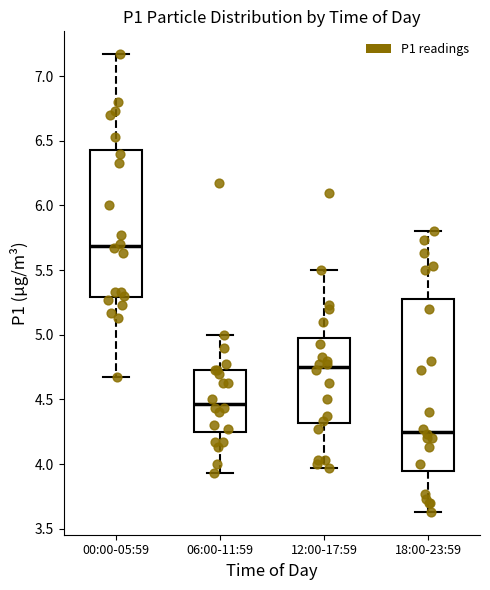

Reading left to right, transcribe this box plot: for each box, give where its median line is, the range the box spans, and where its two whiskers end, as read against the y-axis. The values are not printed on the chart, so give them approximately, as read against the axis.

00:00-05:59: median 5.70, box 5.30 to 6.45, whiskers 4.65 to 7.15
06:00-11:59: median 4.45, box 4.25 to 4.75, whiskers 3.95 to 5.00
12:00-17:59: median 4.75, box 4.30 to 4.95, whiskers 3.95 to 5.50
18:00-23:59: median 4.25, box 3.95 to 5.30, whiskers 3.65 to 5.80